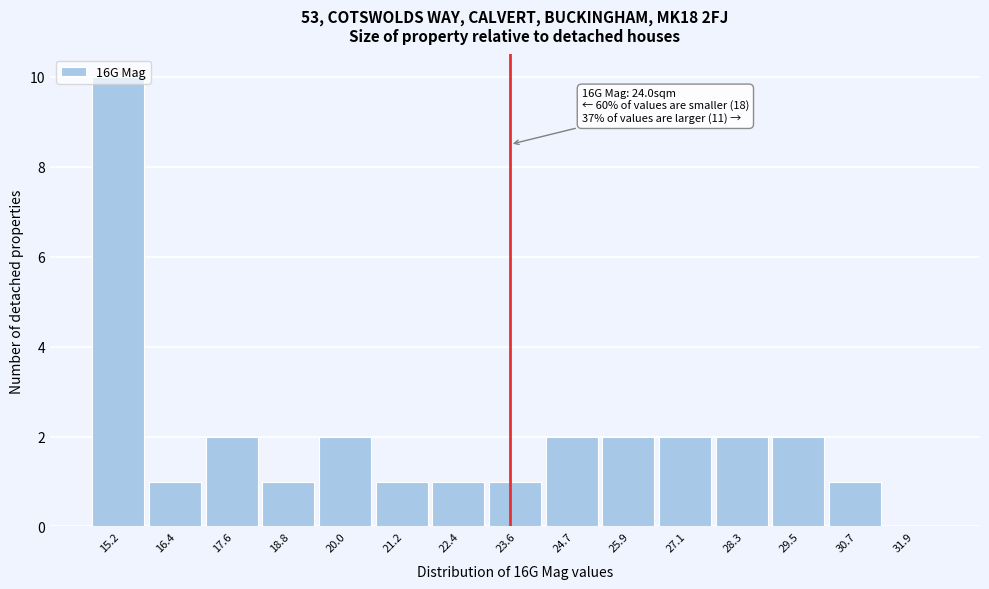

What is the ratio of the value at 17.6 to the value at 22.4?

2.0